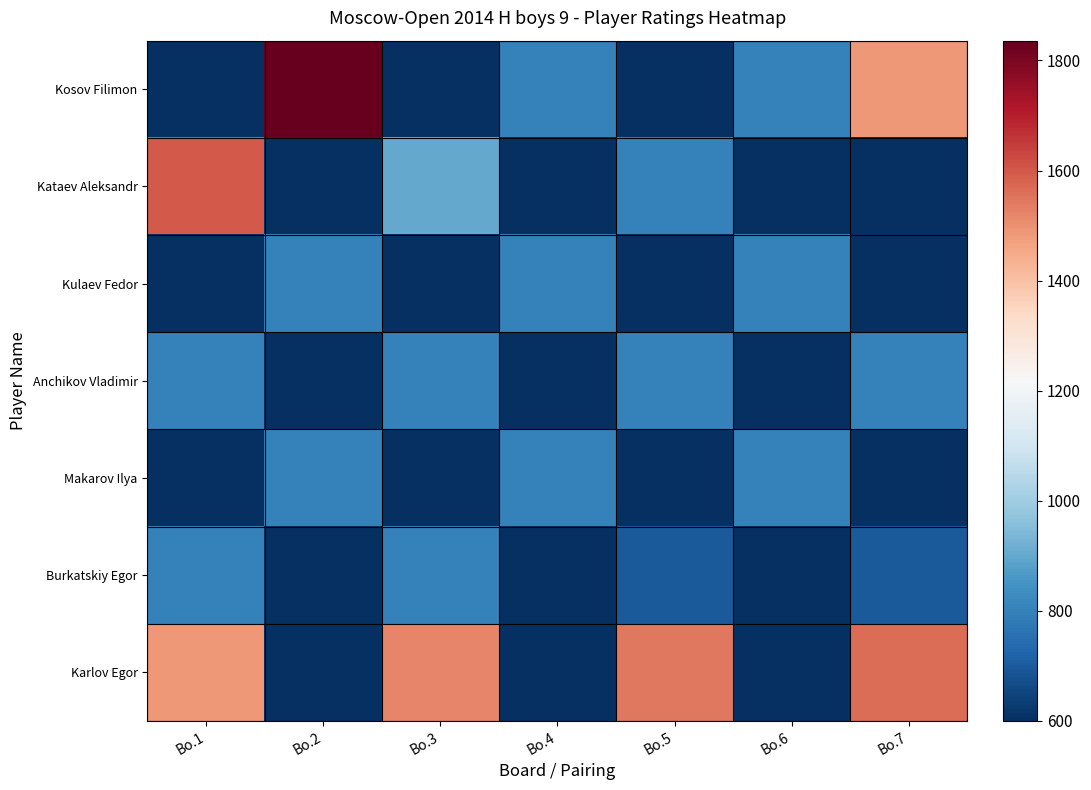

List the series in order of their peak value, highest first.

Kosov Filimon, Kataev Aleksandr, Karlov Egor, Kulaev Fedor, Anchikov Vladimir, Makarov Ilya, Burkatskiy Egor